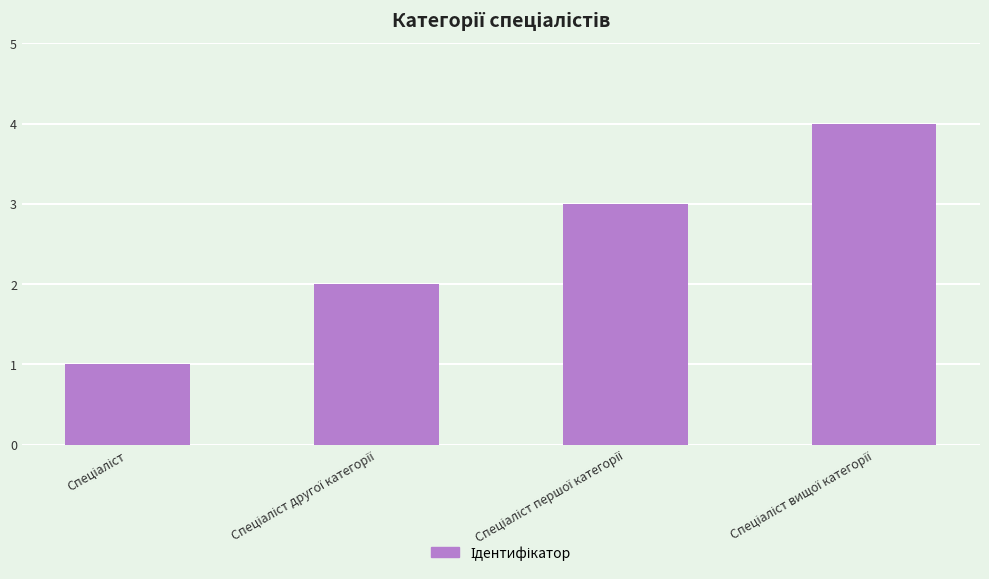

What is the sum of all values?

10